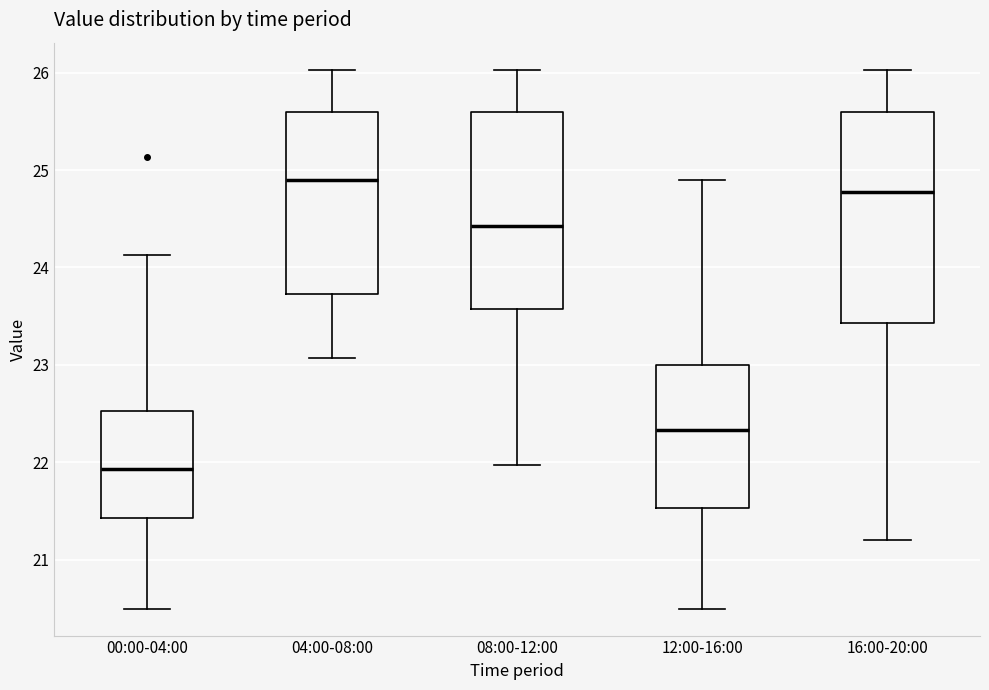

Reading left to right, transcribe this box plot: for each box, give where its median line is, the range the box spans, and where its two whiskers end, as read against the y-axis. The values are not printed on the chart, so give them approximately, as read against the axis.

00:00-04:00: median 21.9, box 21.4 to 22.5, whiskers 20.5 to 24.1
04:00-08:00: median 24.9, box 23.7 to 25.6, whiskers 23.1 to 26.0
08:00-12:00: median 24.4, box 23.6 to 25.6, whiskers 22.0 to 26.0
12:00-16:00: median 22.3, box 21.5 to 23.0, whiskers 20.5 to 24.9
16:00-20:00: median 24.8, box 23.4 to 25.6, whiskers 21.2 to 26.0